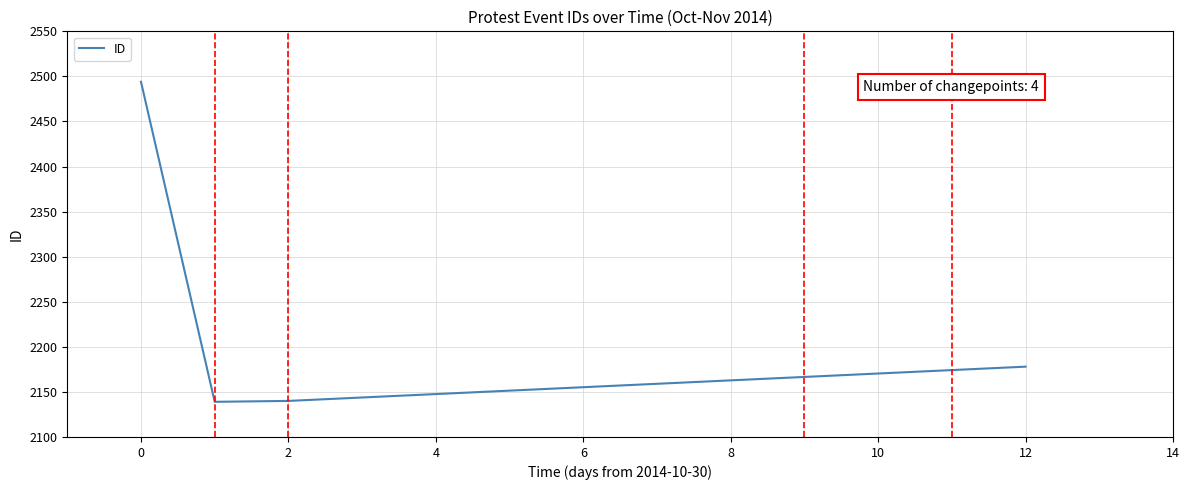

True or false: the data has more than 0 interior local peaks.

False